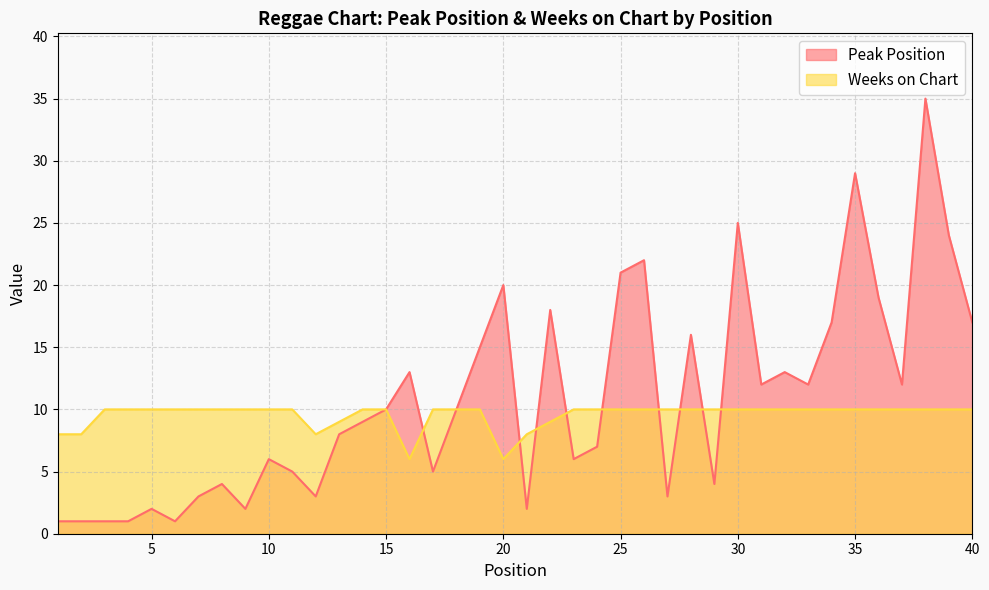

Which series has the widest spread of values?

Peak Position